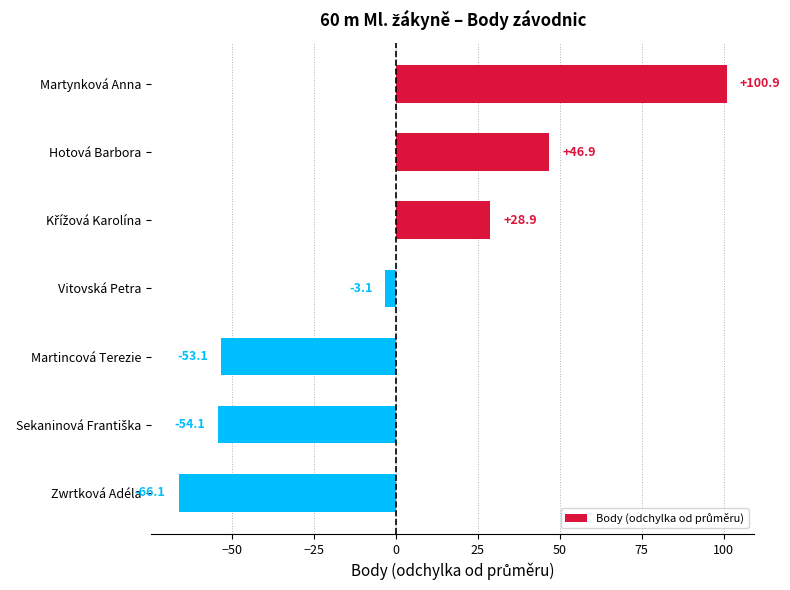

What is the difference between the maximum and minimum values?

167.0